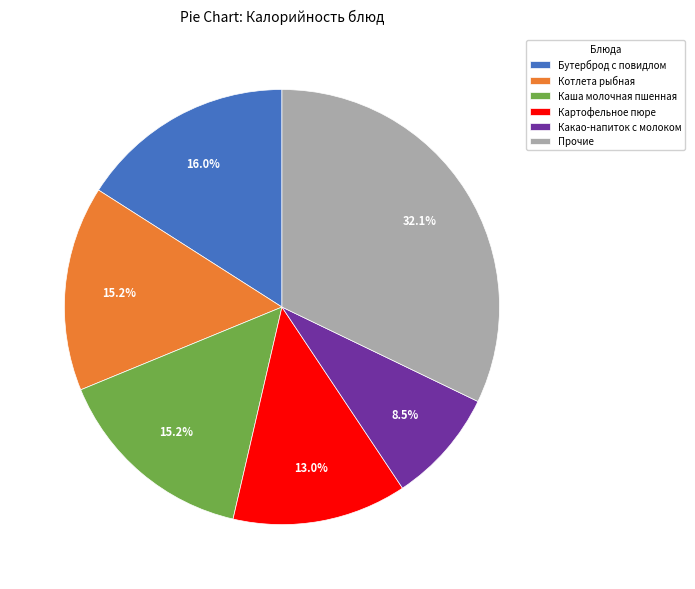

What is the ratio of the value at Прочие to the value at Бутерброд с повидлом?

2.0